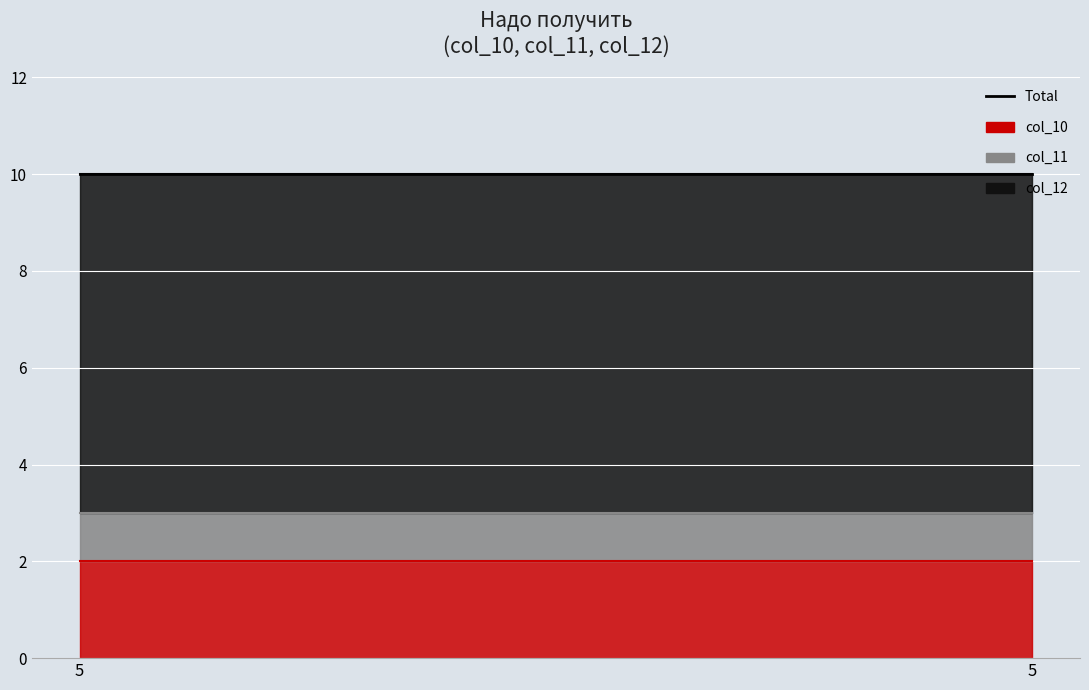

Where is col_12 nearest to the value 7?

5